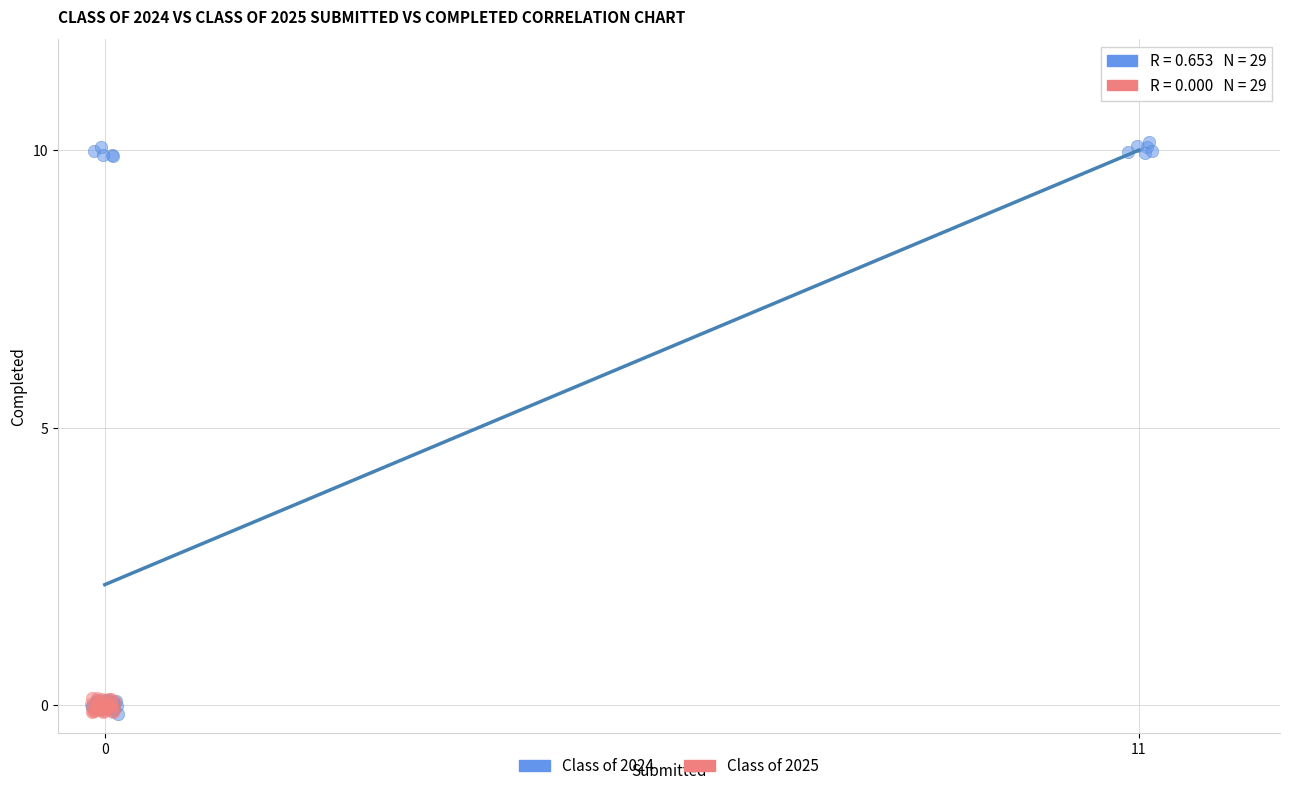

Which series has the widest spread of Y values?

Class of 2024